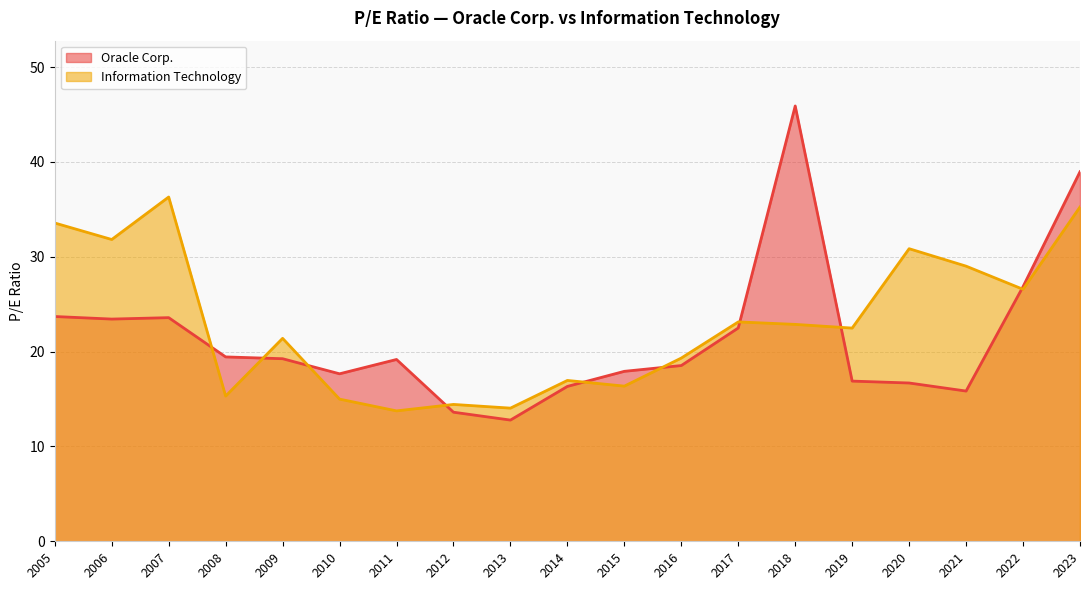

Is it true that Information Technology equals 15.0 at 2010?

True